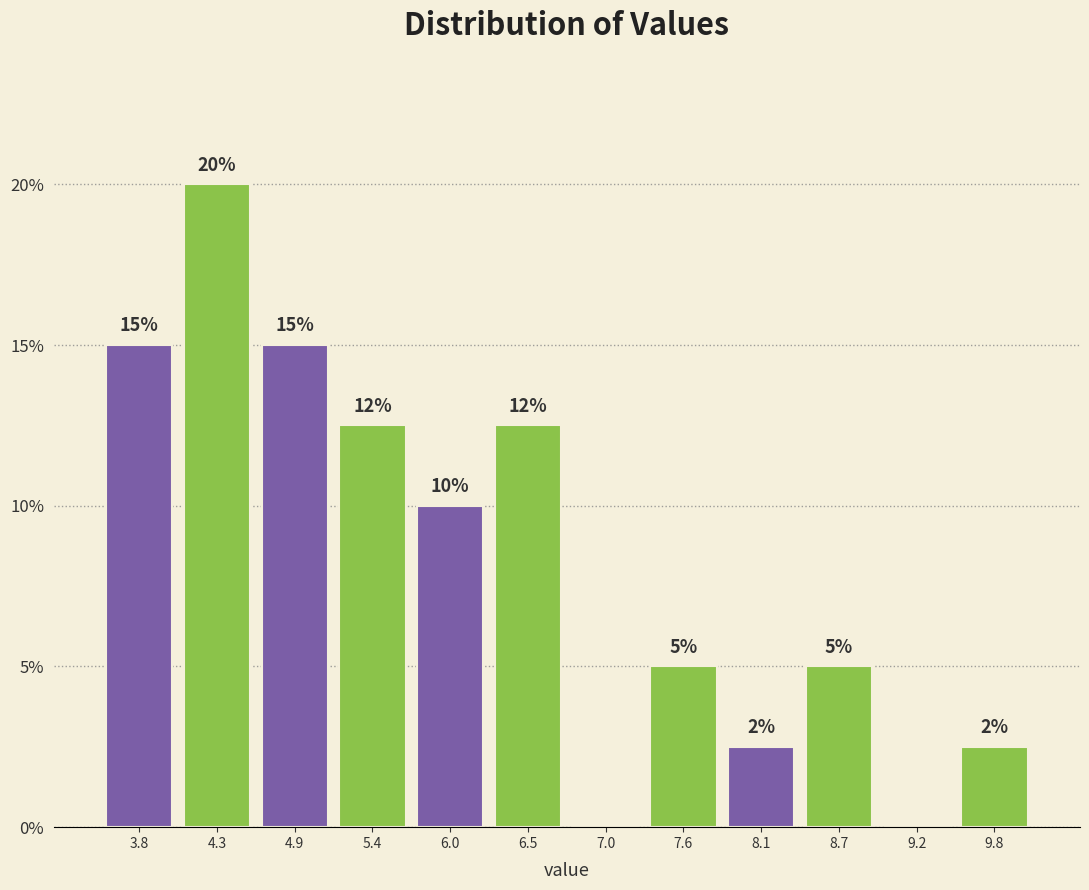

Over which range of the x-axis is the bar tallest?

4.0 to 4.6